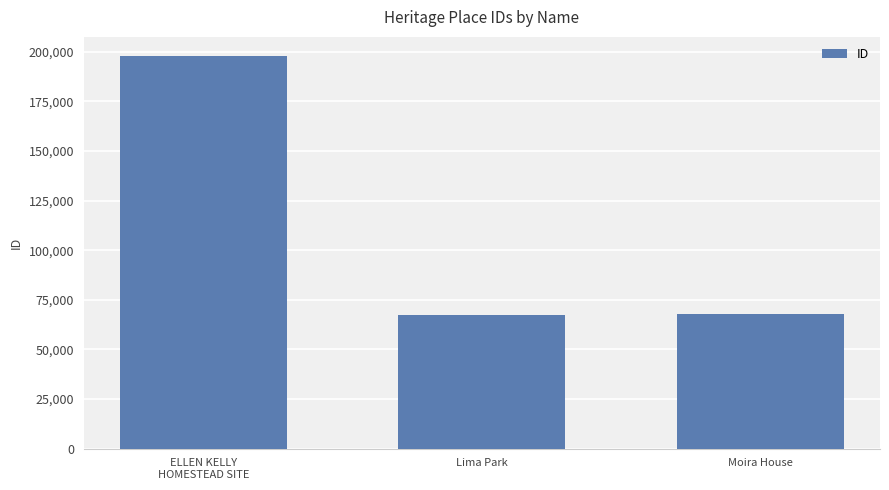

The value at Lima Park is 39713. True or false?

False